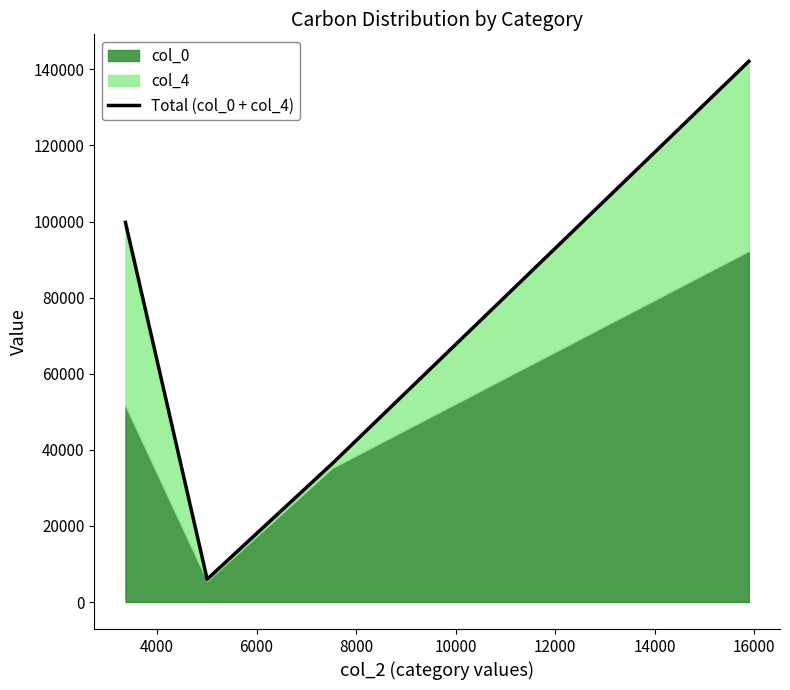

How many interior local valleys (lower than both neighbors) does the data have?

1